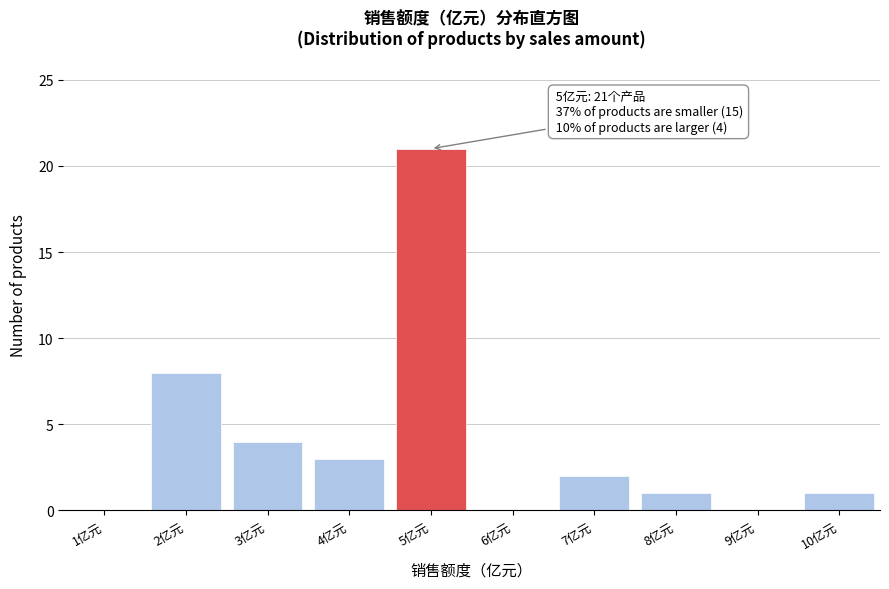

Reading left to right, what are all the values shown in this chart?

1亿元=0	2亿元=8	3亿元=4	4亿元=3	5亿元=21	6亿元=0	7亿元=2	8亿元=1	9亿元=0	10亿元=1